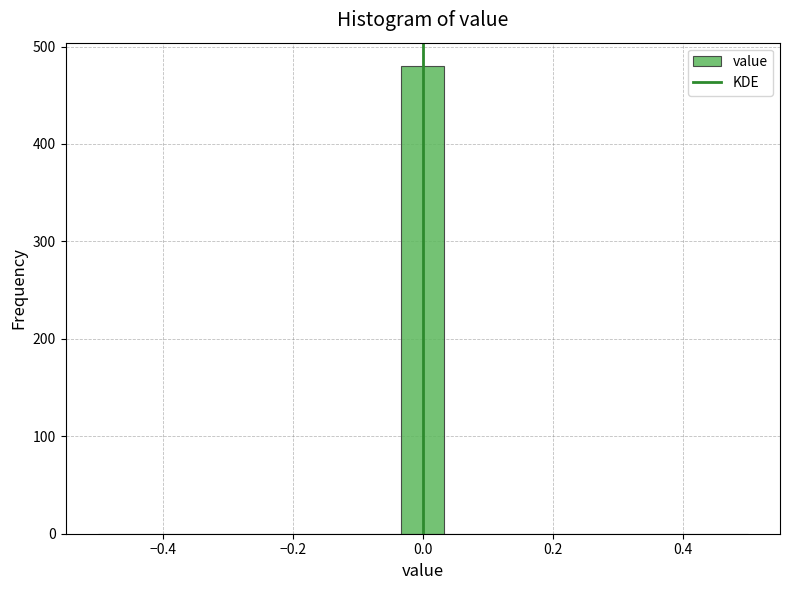

Read against the x-axis, roughly where is the centre of the tallest bar?

0.00